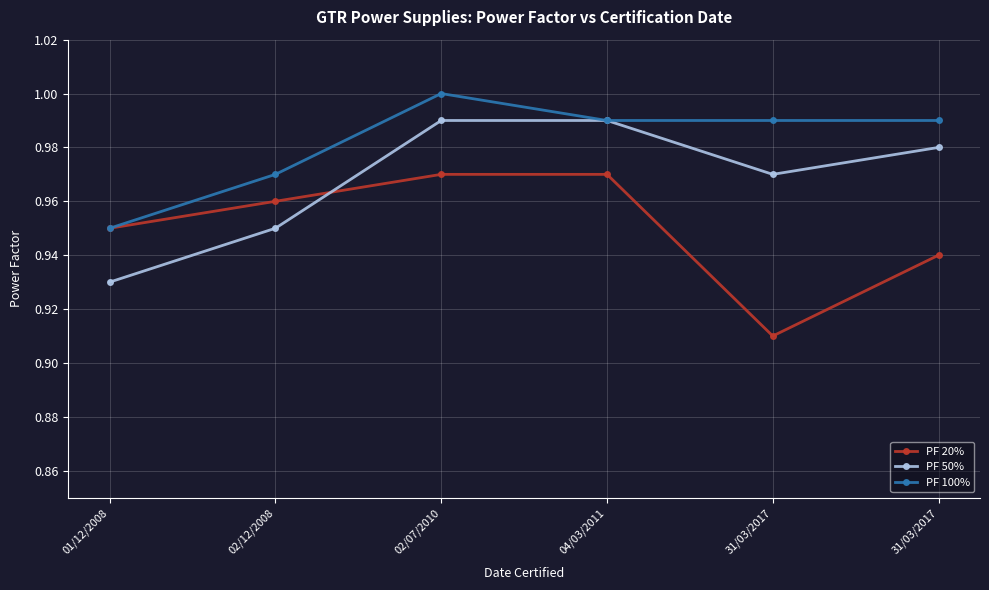

What is the sum of all PF 100% values?

5.9